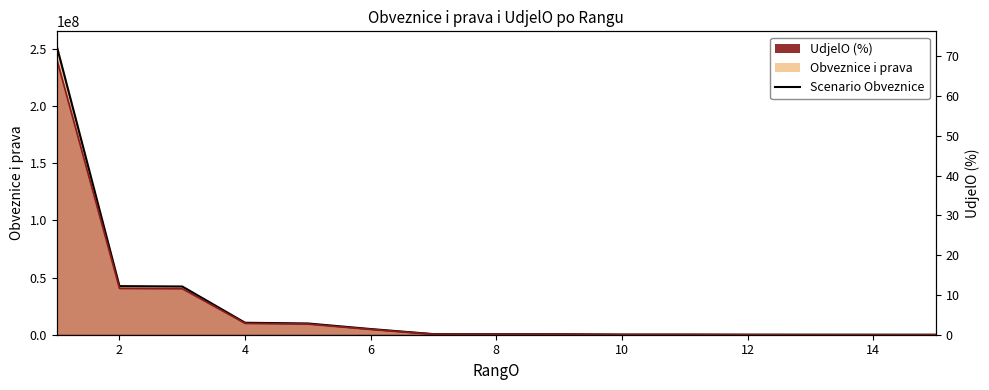

Is the value of Scenario Obveznice at 4 greater than the value of UdjelO line at 9?

Yes